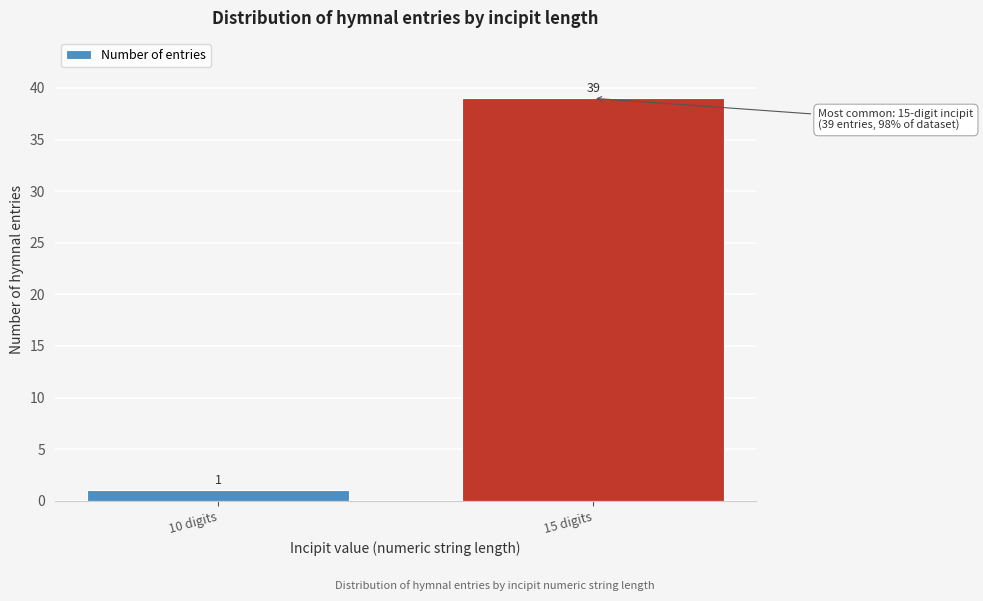

Reading right to left, extract all data points from this chart.

39	1